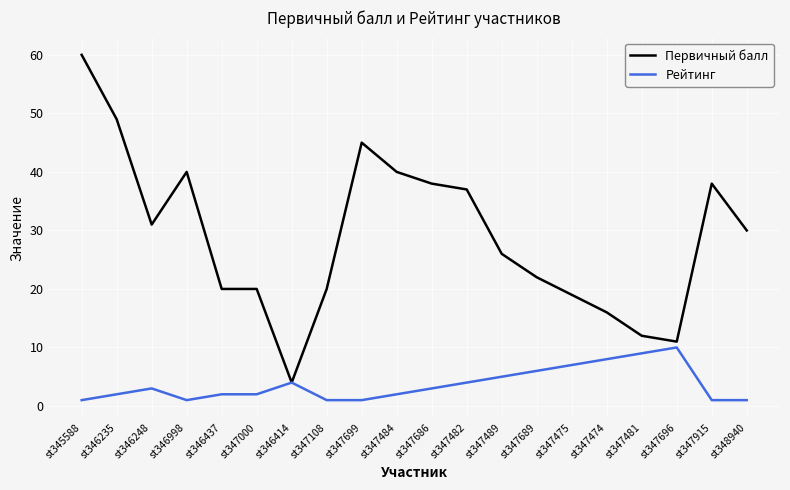

At how many categories does at least one series exceed 54?

1